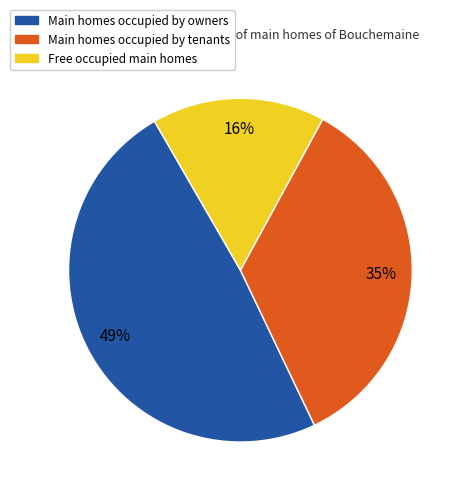

Which category has the biggest portion of the pie?

Main homes occupied by owners